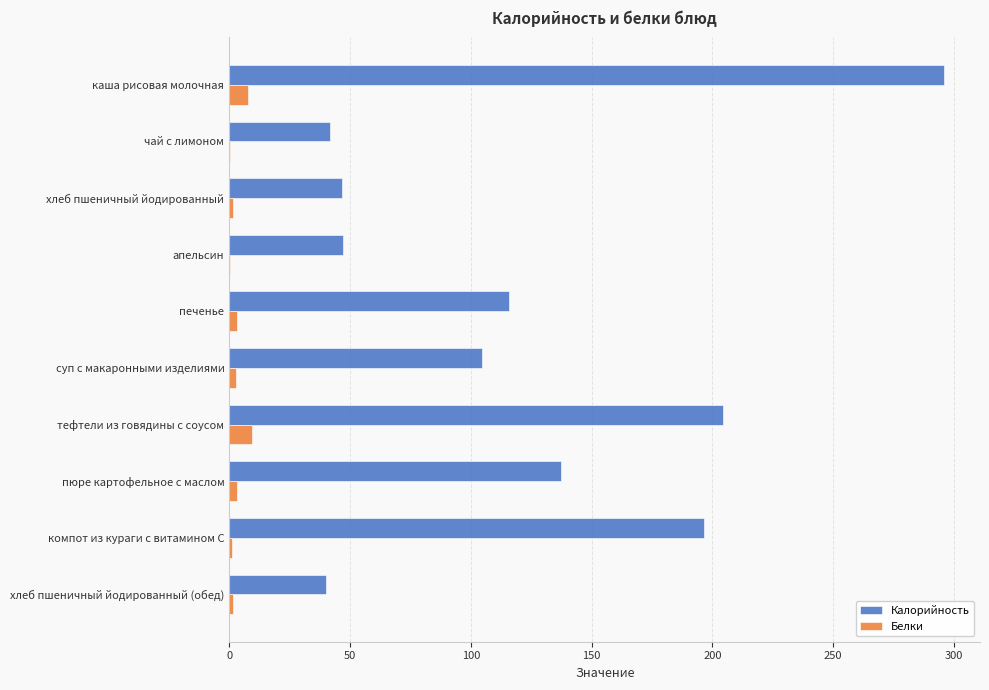

What is the sum of all Калорийность values?

1230.8